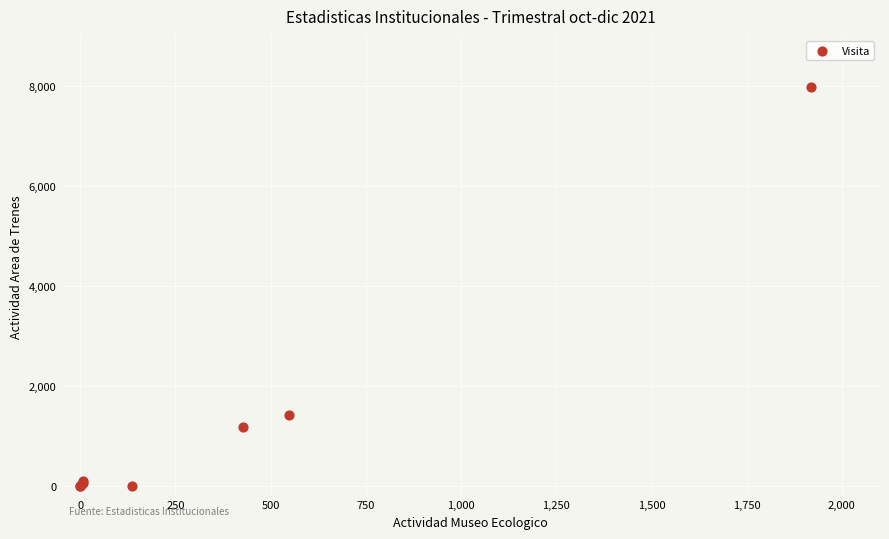

What Y value in the scatter plot is closest to 3985?

1412